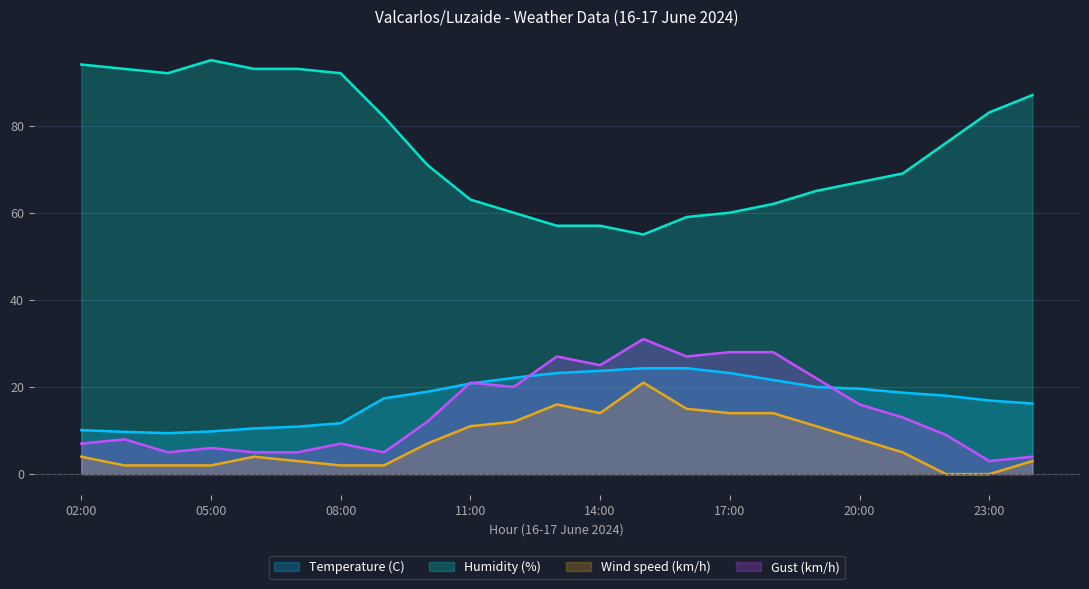

What is the greatest value displayed?

95.0